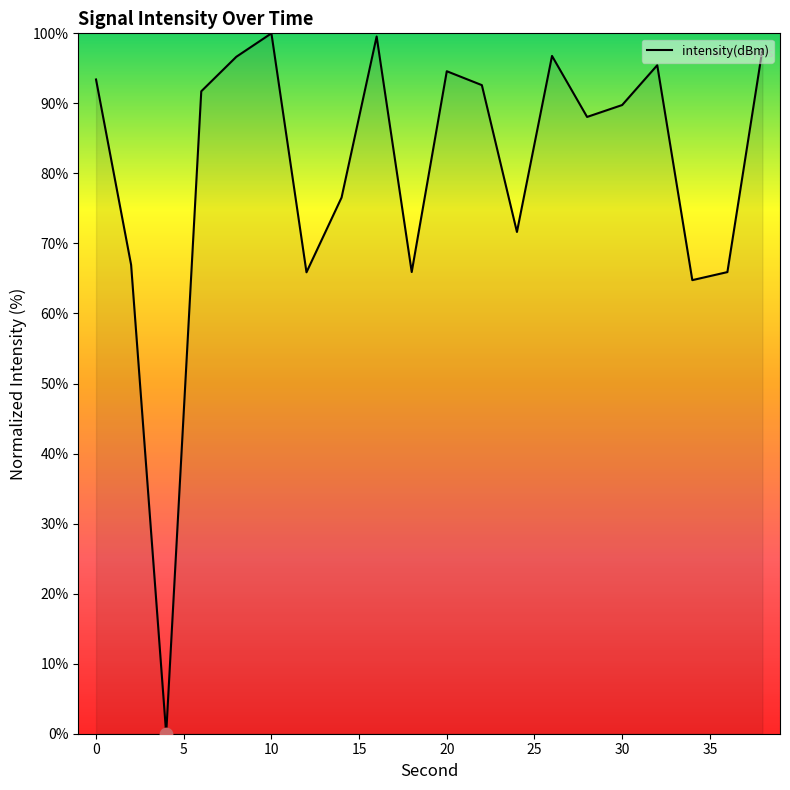

What is the difference between the maximum and minimum values?

100.0